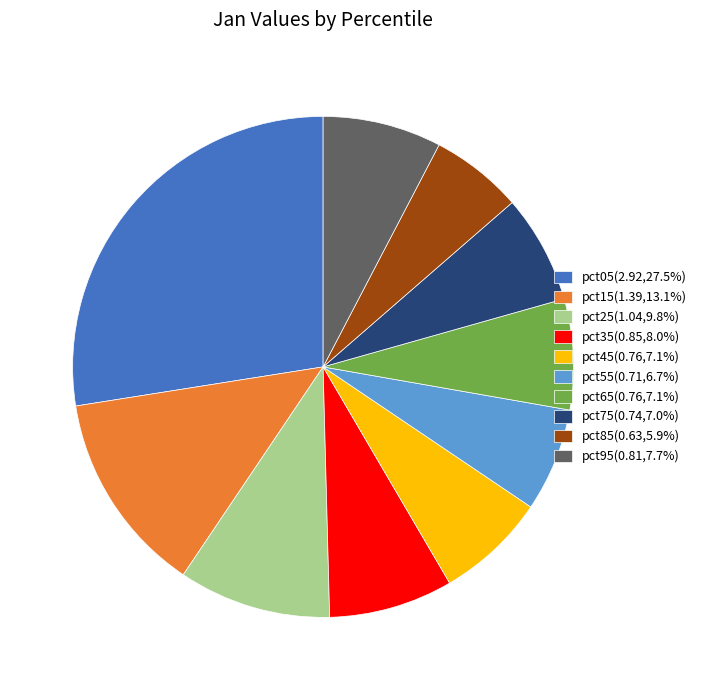

Count the number of slices in the pie.

10